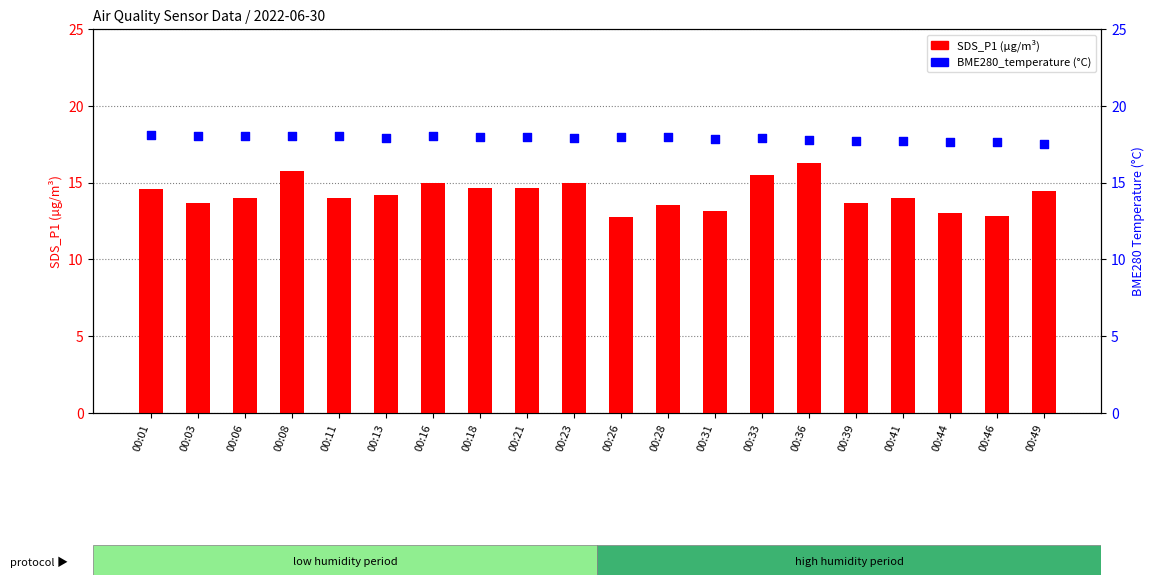

At which category is the sum across all series the highest?

00:36